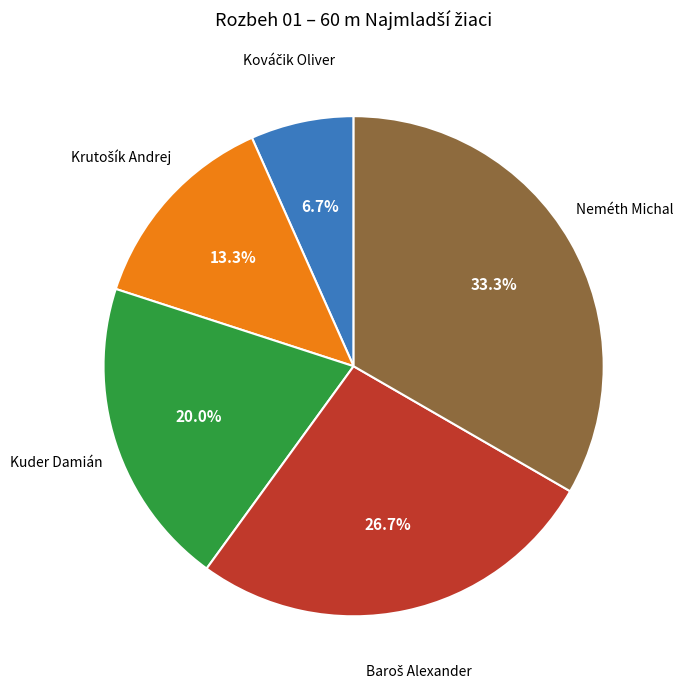

Is there a majority slice in this chart?

No